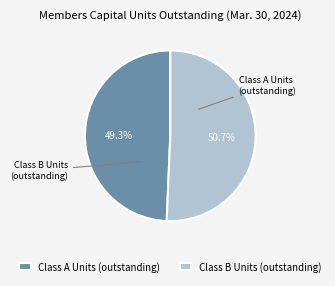

Count the number of slices in the pie.

2